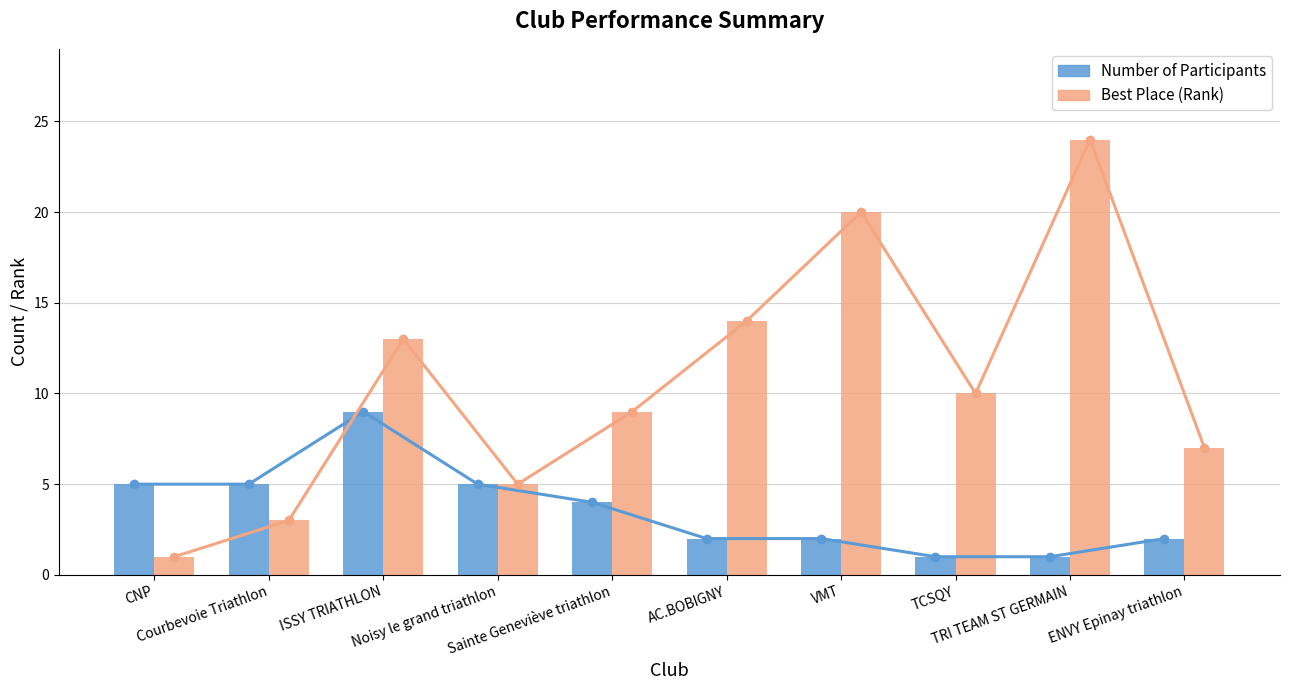

Which series has the largest total across all categories?

Best Place (Rank)